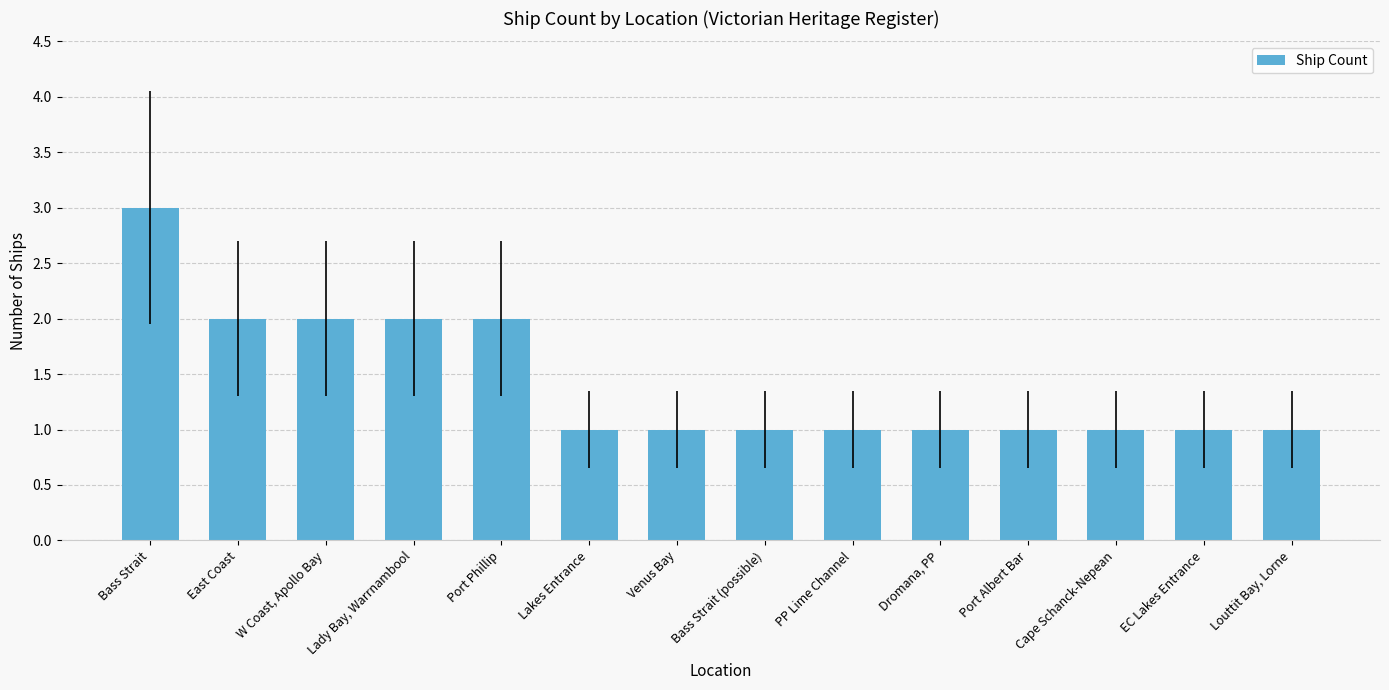

What is the change in value from Lady Bay, Warrnambool to Louttit Bay, Lorne?

-1